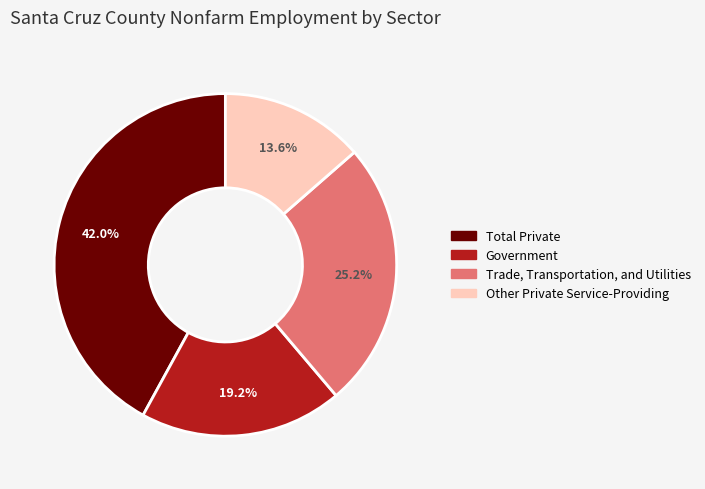

To the nearest percent, what percentage of the pie is Trade, Transportation, and Utilities?

25%